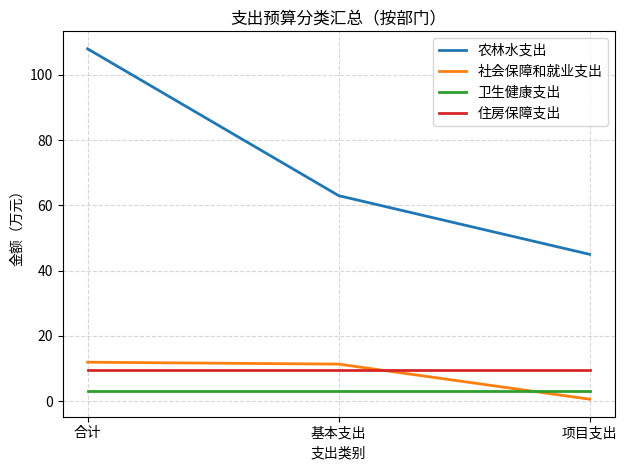

List the series in order of their peak value, highest first.

农林水支出, 社会保障和就业支出, 住房保障支出, 卫生健康支出